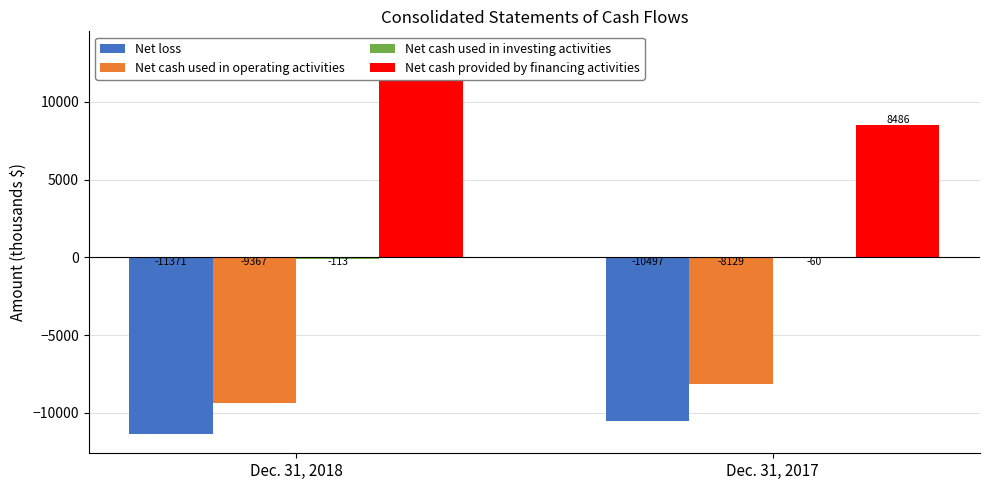

At which category does the chart reach its peak across all series?

Dec. 31, 2018